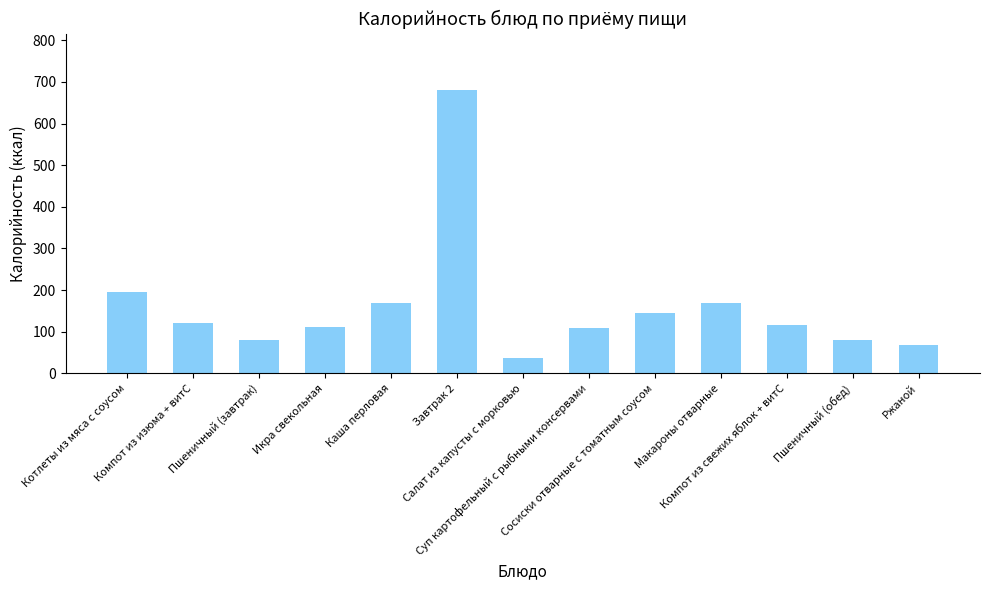

The chart shows a value of 109 at Котлеты из мяса с соусом. True or false?

False